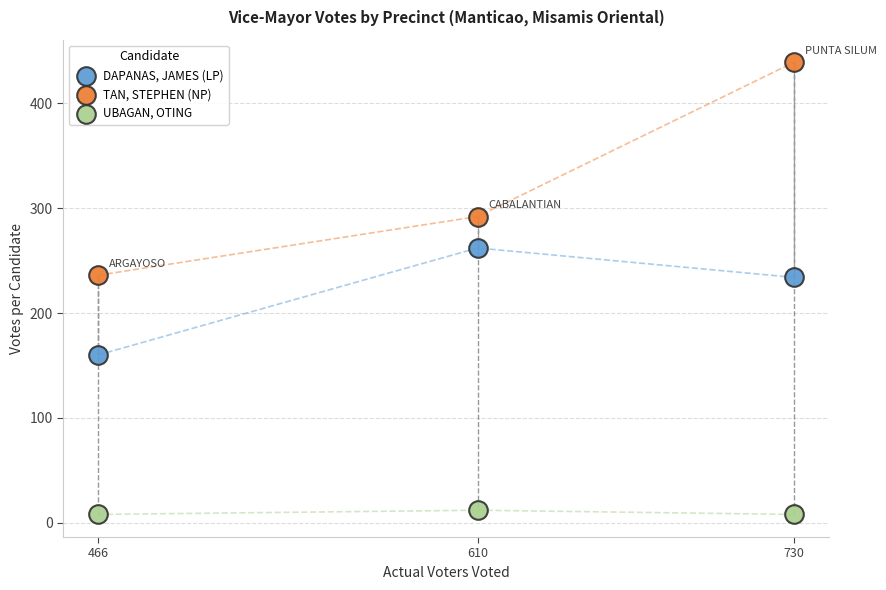

Which series contains the highest Y value?

TAN, STEPHEN (NP)